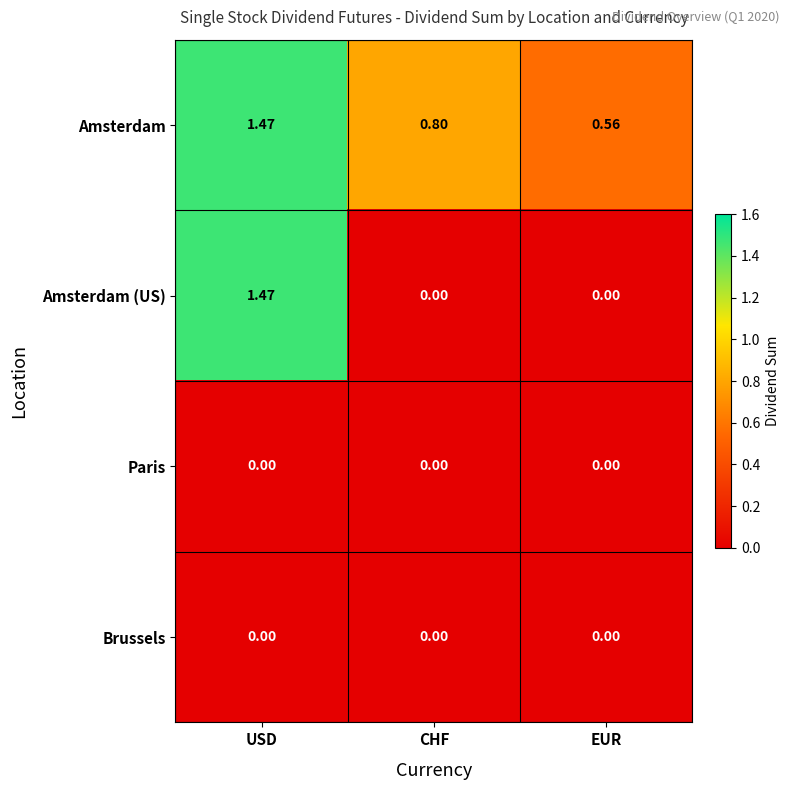

What is the total value across all series at USD?

2.9